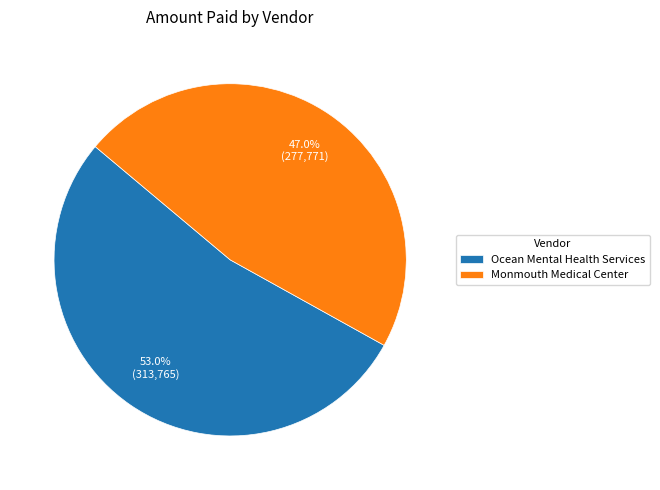

Rank the categories by value from lowest to highest.

Monmouth Medical Center, Ocean Mental Health Services